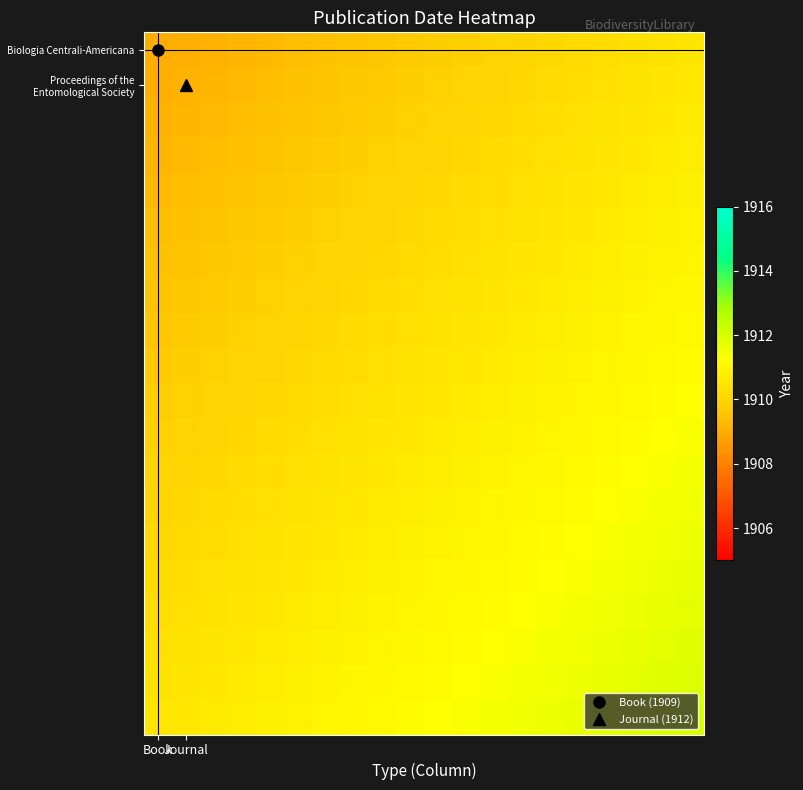

What is the smallest value displayed?

1909.0